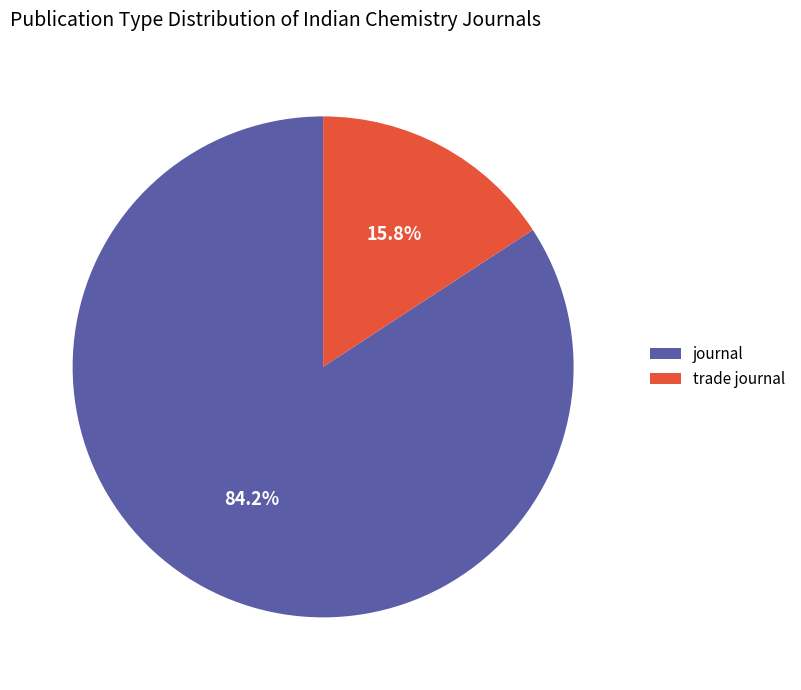

What is the ratio of the value at journal to the value at trade journal?

5.3